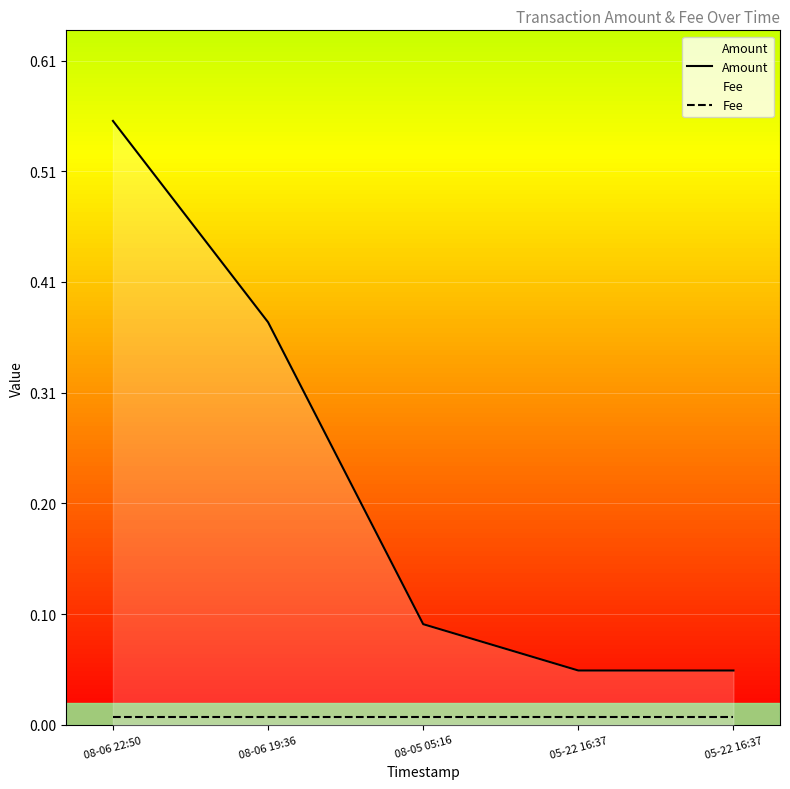

How many lines are shown in the chart?

2